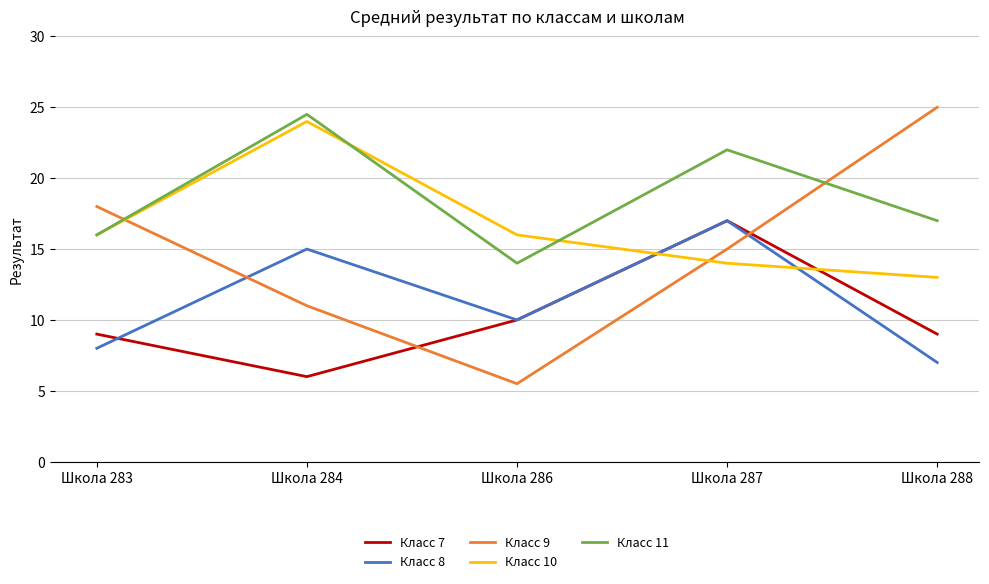

True or false: Класс 9 has a value of 18.0 at Школа 283.

True